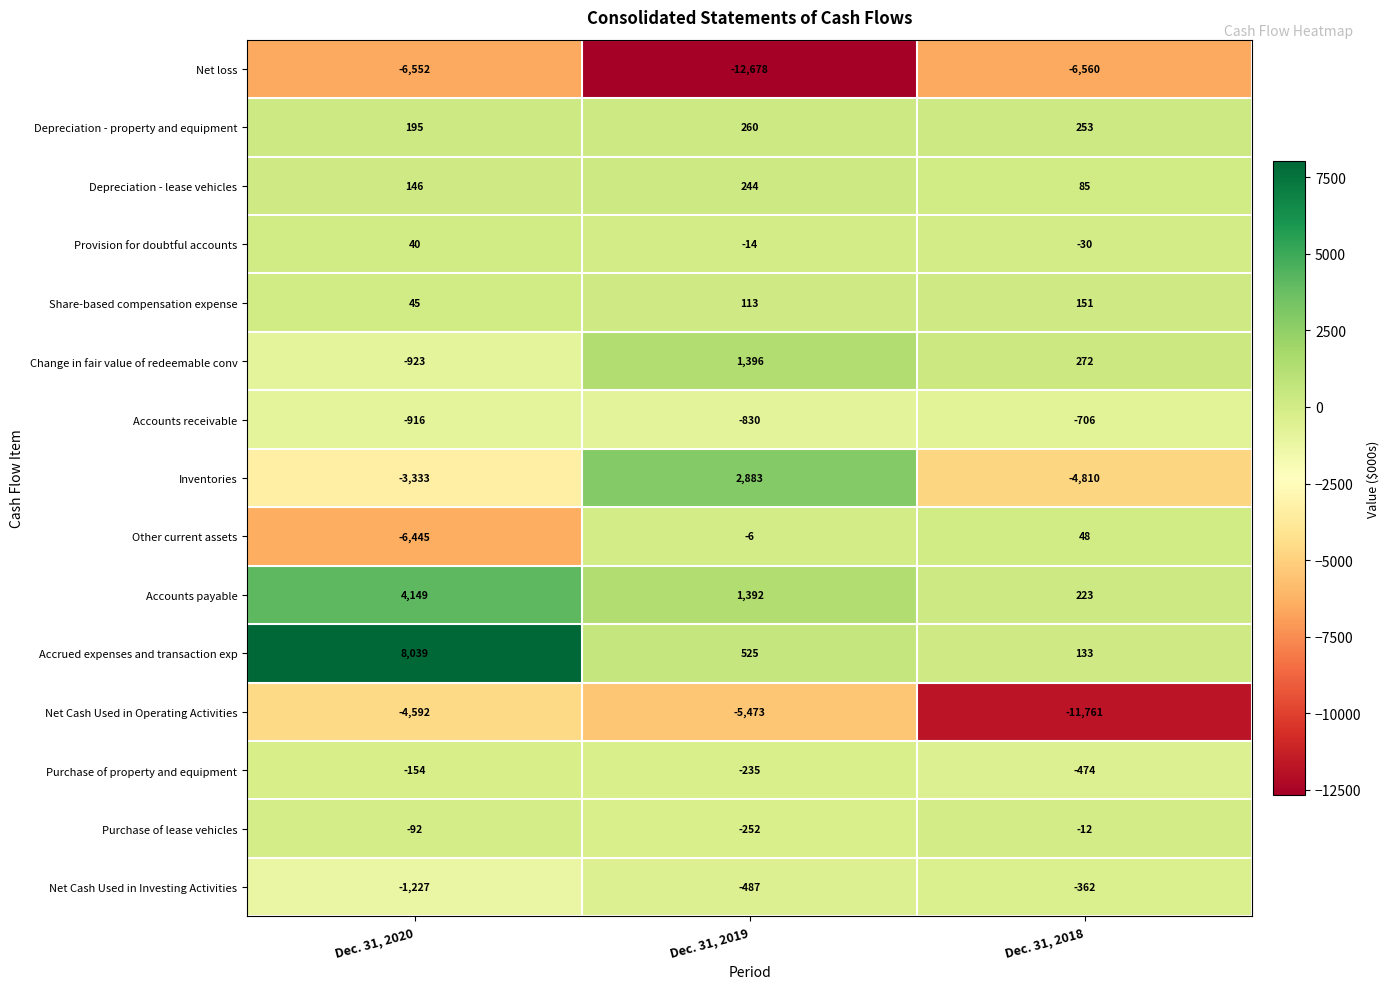

Where does the Purchase of property and equipment series first go above -235?

Dec. 31, 2020